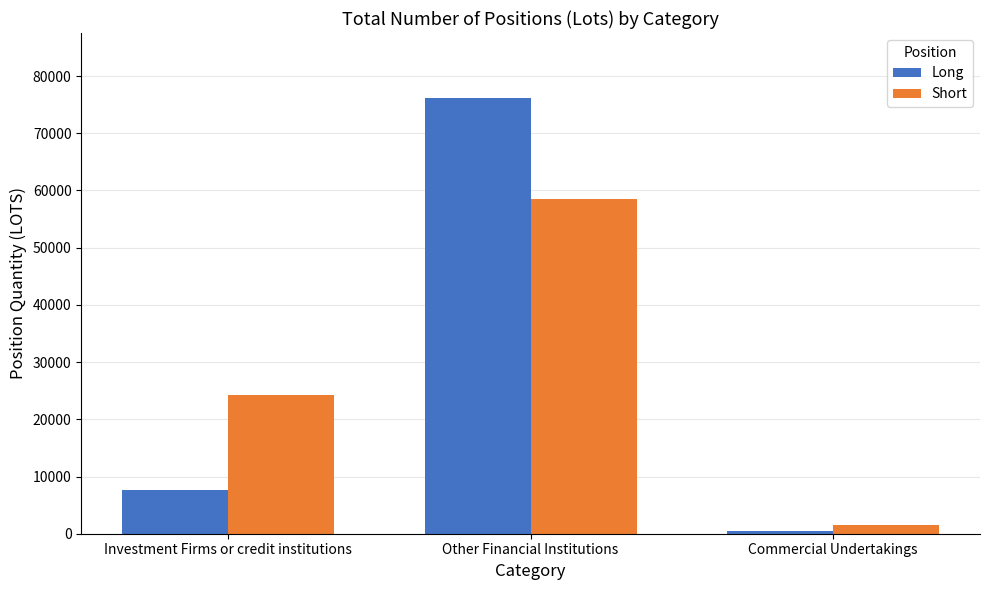

How many distinct data groups are displayed?

2